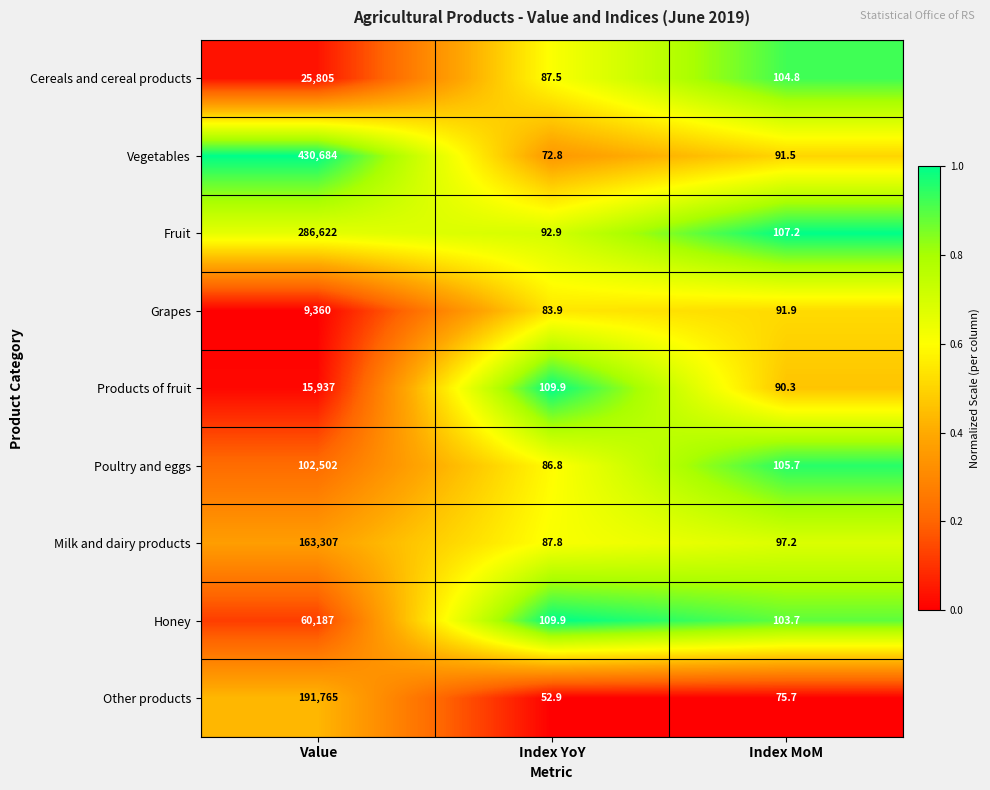

What is the average value of the Milk and dairy products series?

54497.3